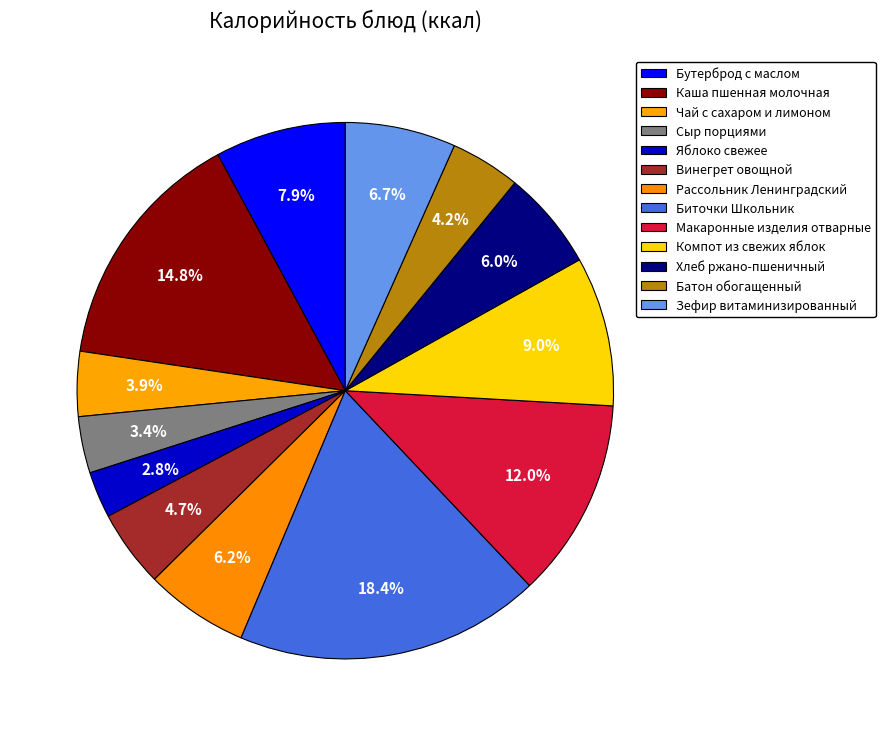

Is it true that Яблоко свежее is 3% of the pie?

True